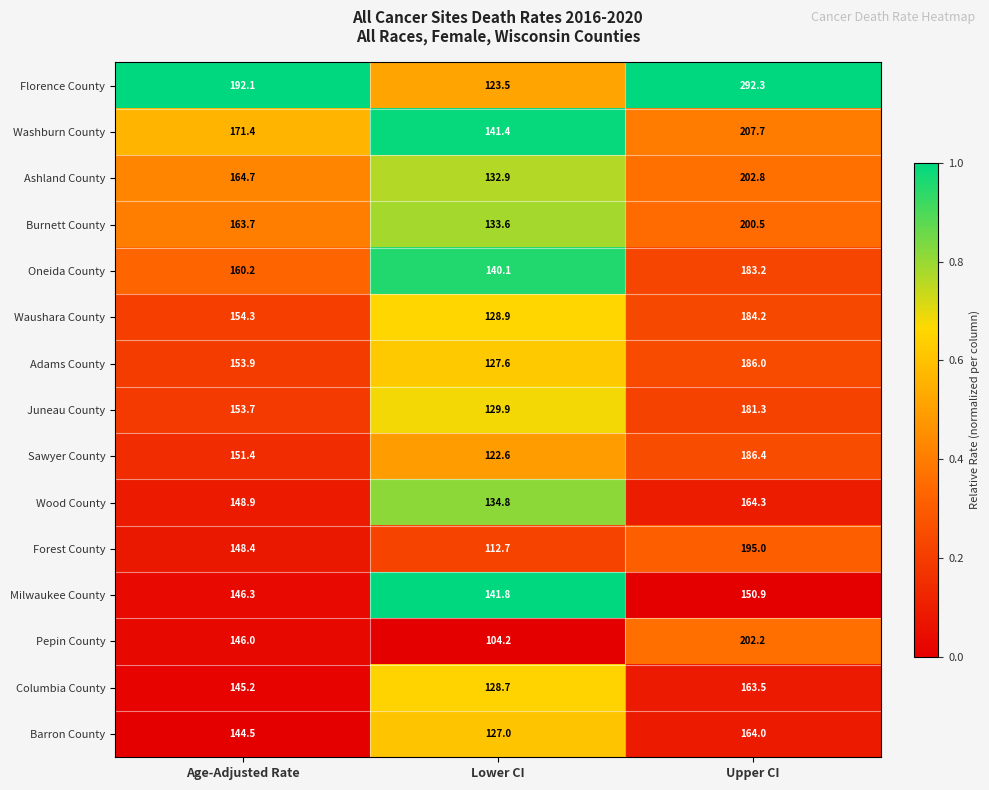

True or false: Barron County has a value of 45.6 at Lower CI.

False